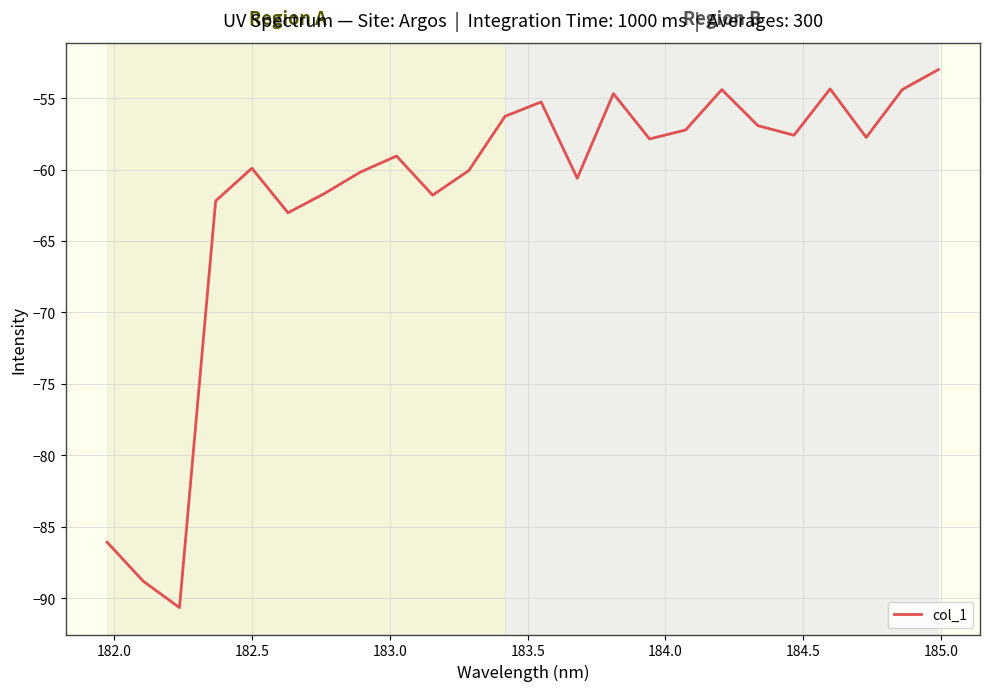

What is the minimum value shown in the chart?

-90.7